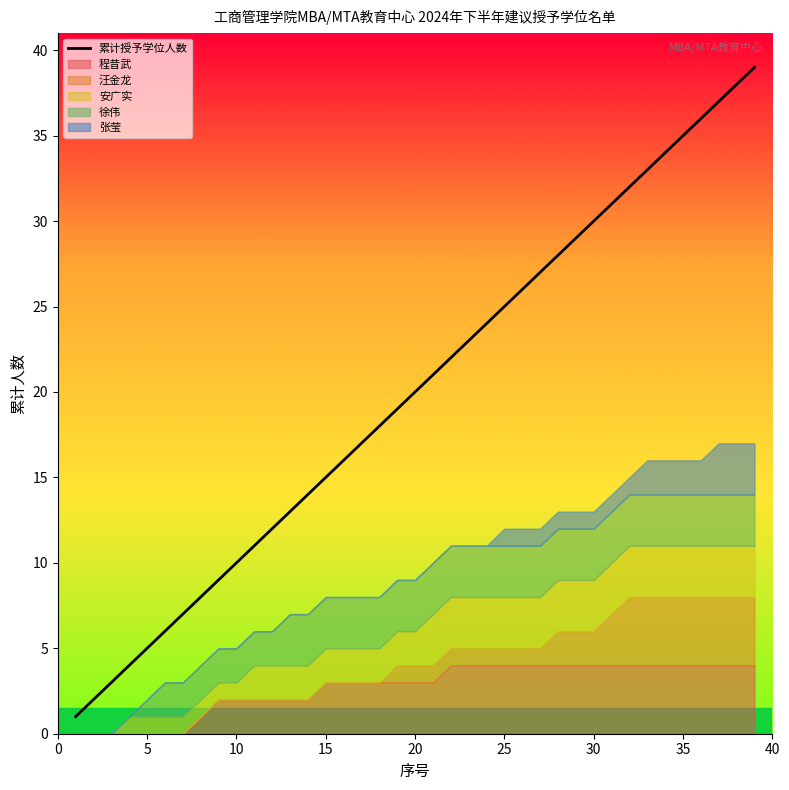

True or false: the data shows 69 at 38.

False